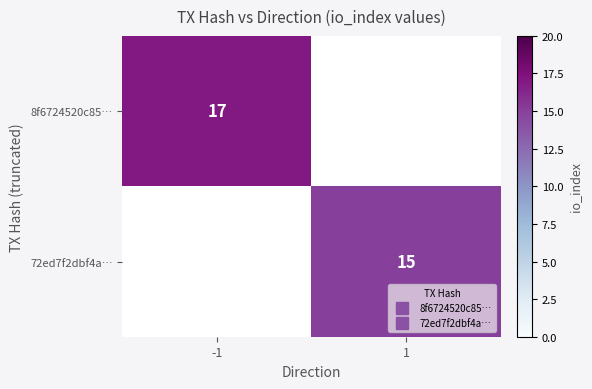

What is the greatest value displayed?

17